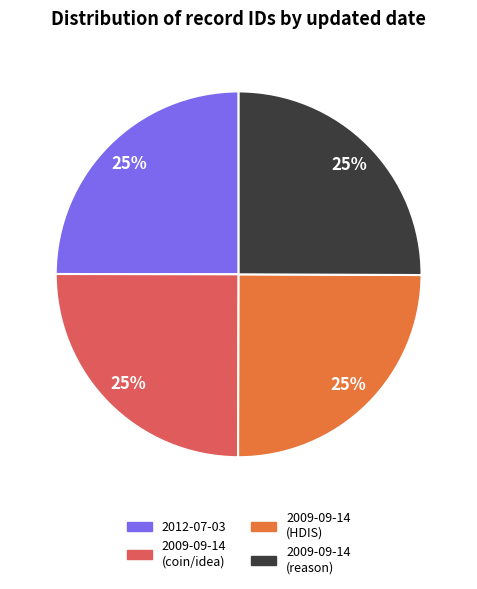

To the nearest percent, what percentage of the pie is 2012-07-03?

25%